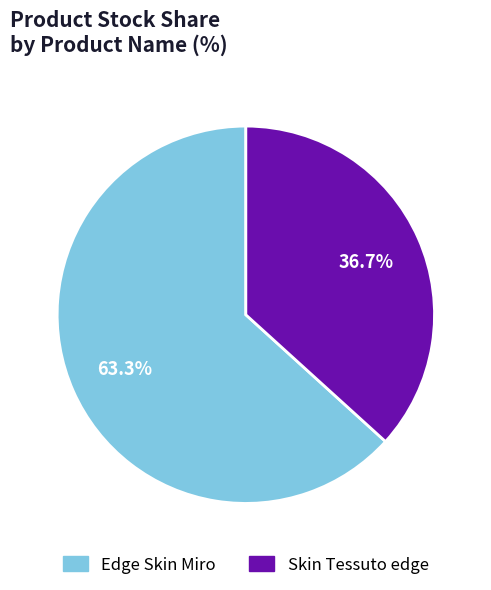

Count the number of slices in the pie.

2